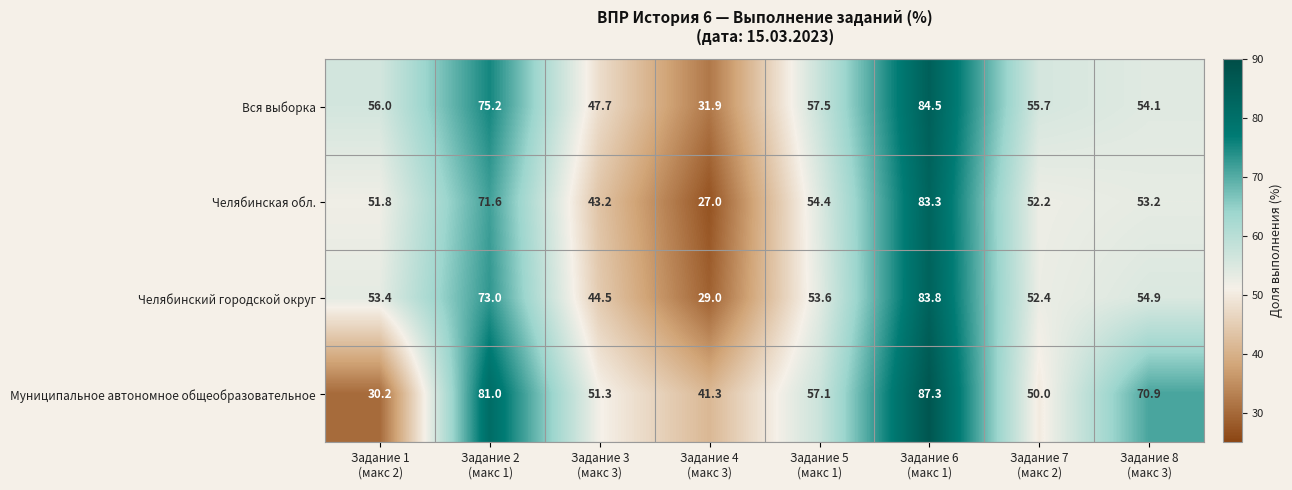

What is the difference between the second highest and second lowest values in the Муниципальное автономное общеобразовательное series?

39.7